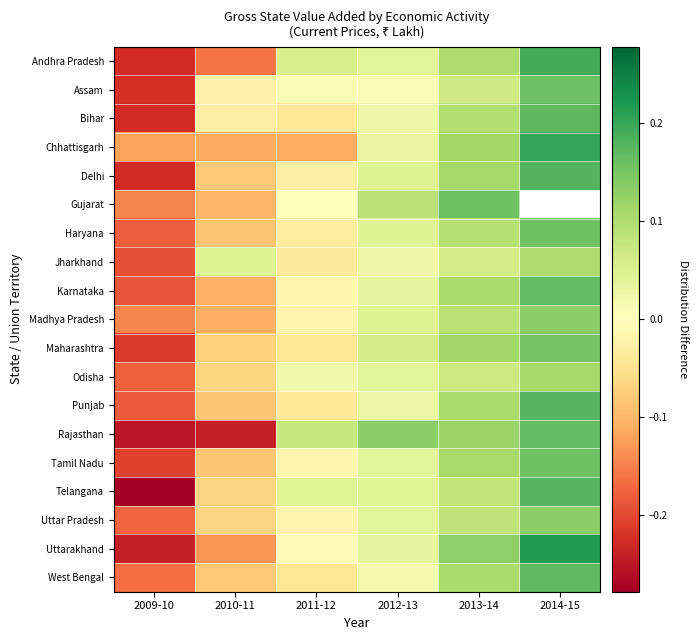

Which has a higher value, 2011-12 or 2012-13?

2011-12